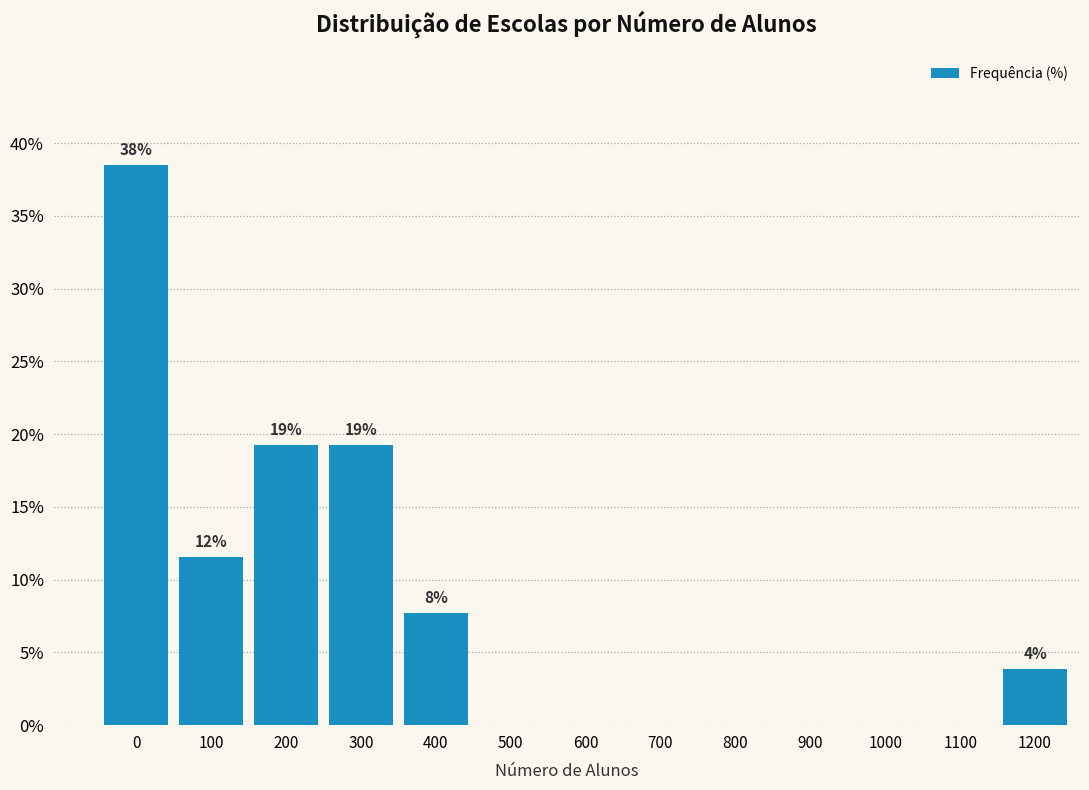

Reading left to right, list all the values displayed in this chart.

0=38.5	100=11.5	200=19.2	300=19.2	400=7.7	500=0.0	600=0.0	700=0.0	800=0.0	900=0.0	1000=0.0	1100=0.0	1200=3.8